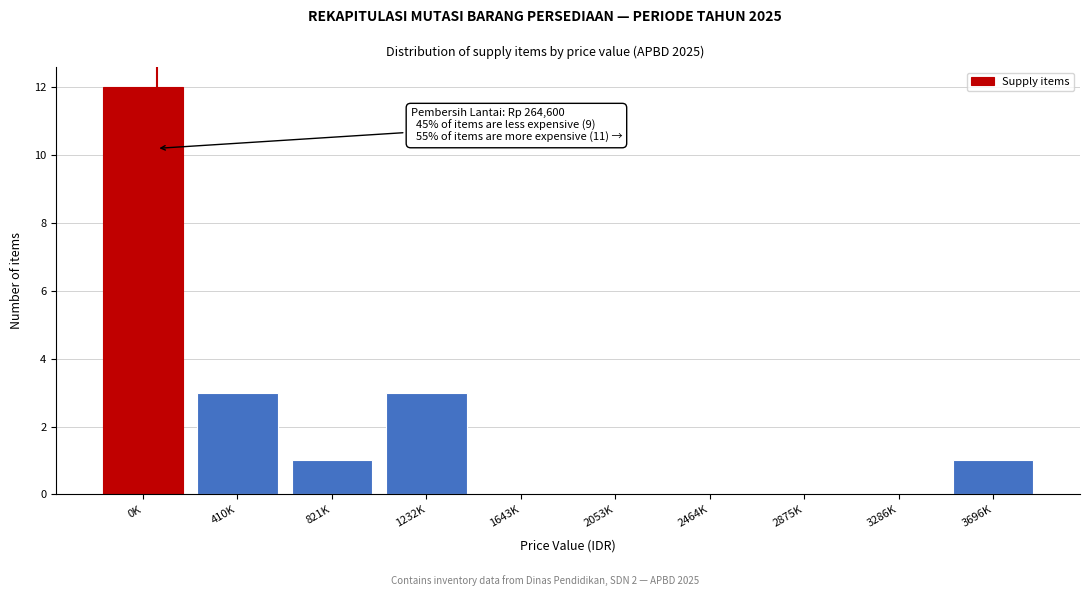

Reading right to left, list all the values displayed in this chart.

3696K=1	3286K=0	2875K=0	2464K=0	2053K=0	1643K=0	1232K=3	821K=1	410K=3	0K=12